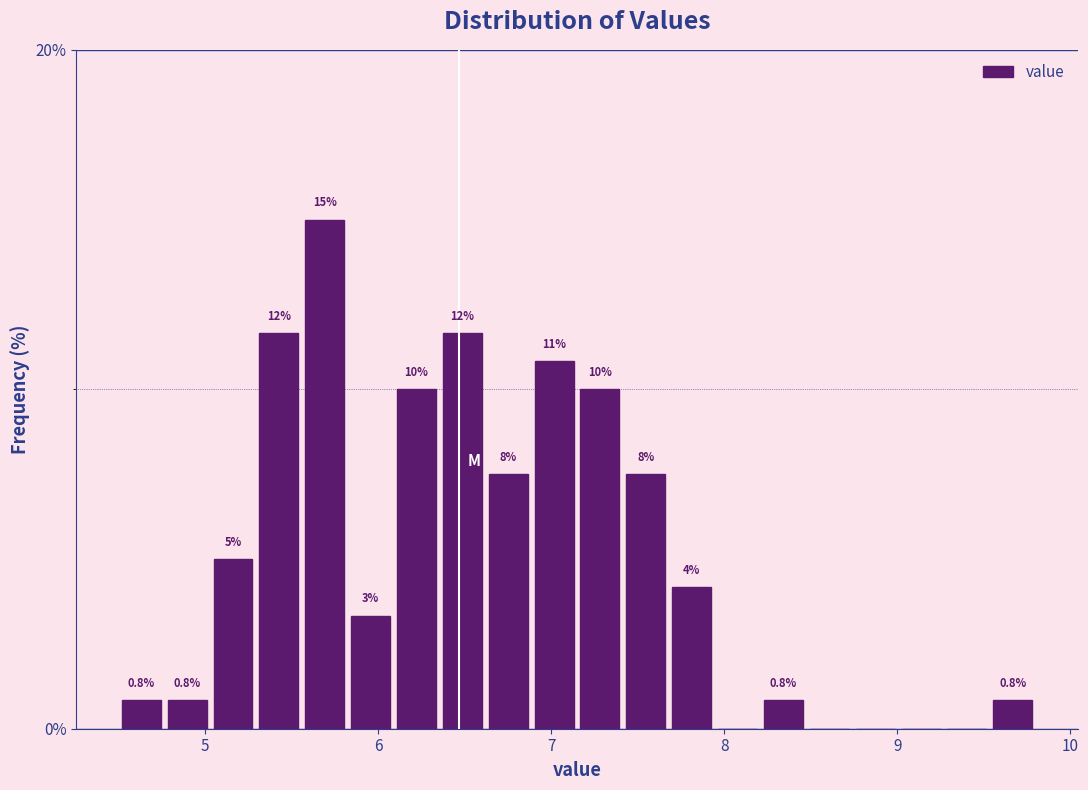

Read against the x-axis, roughly where is the centre of the tallest bar?

5.7